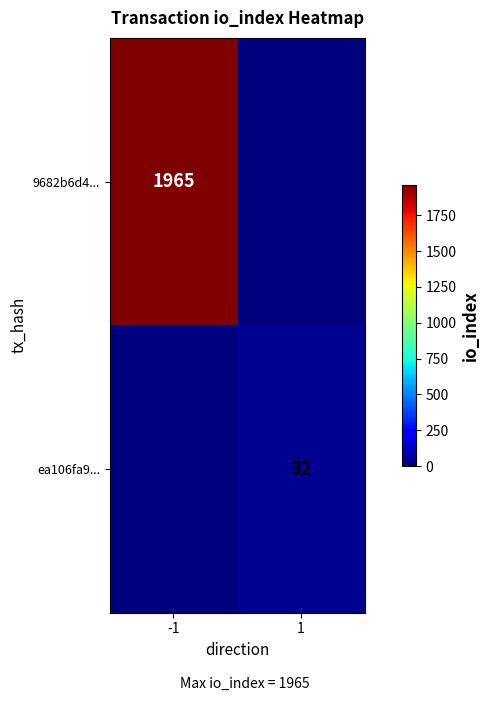

The ea106fa9... series shows 20 at 1. True or false?

False